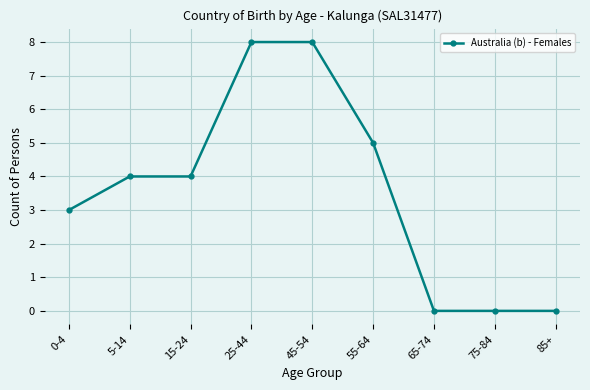

What is the difference between the maximum and minimum values?

8